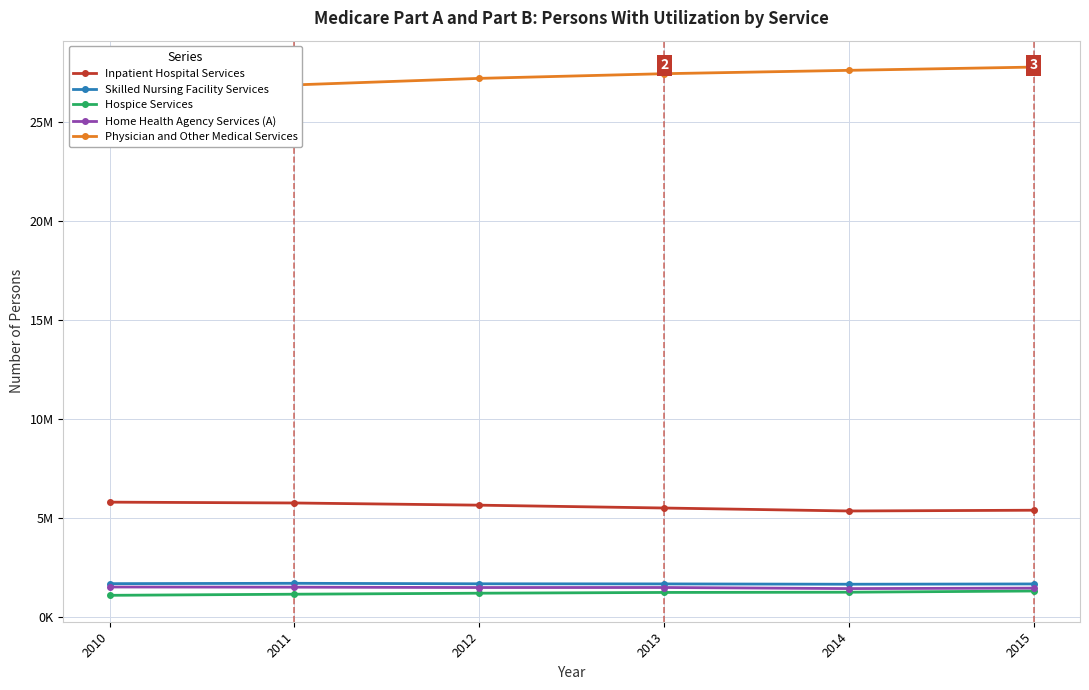

At which label does Home Health Agency Services (A) reach its peak?

2010